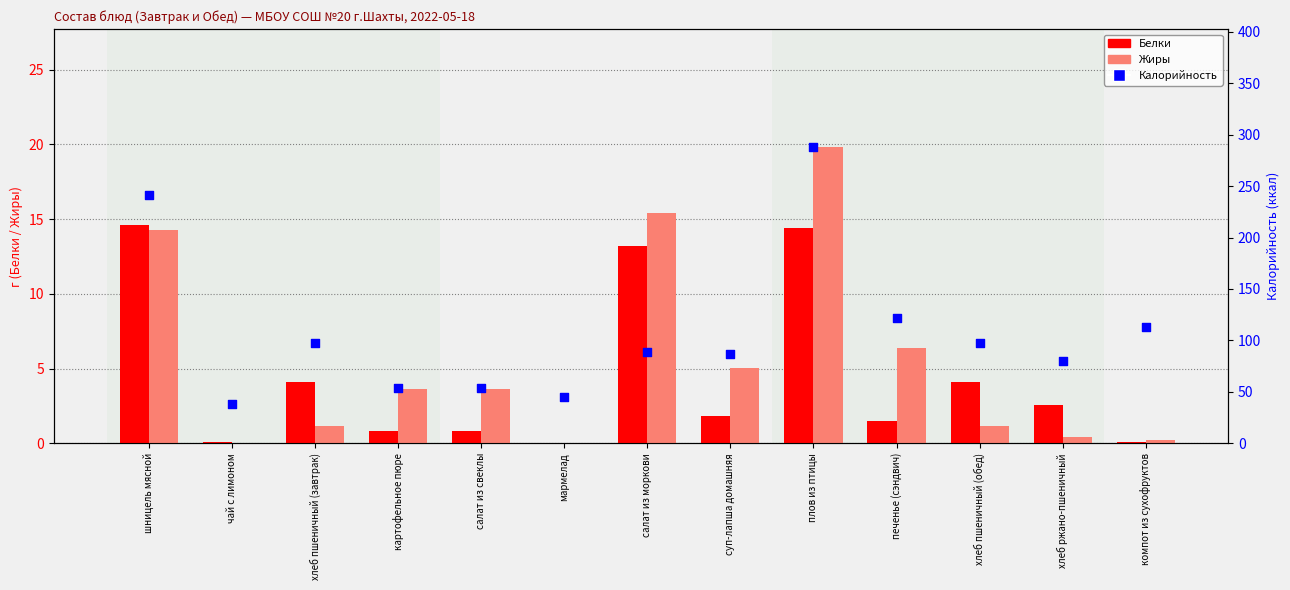

Which series reaches the maximum Y coordinate?

Калорийность